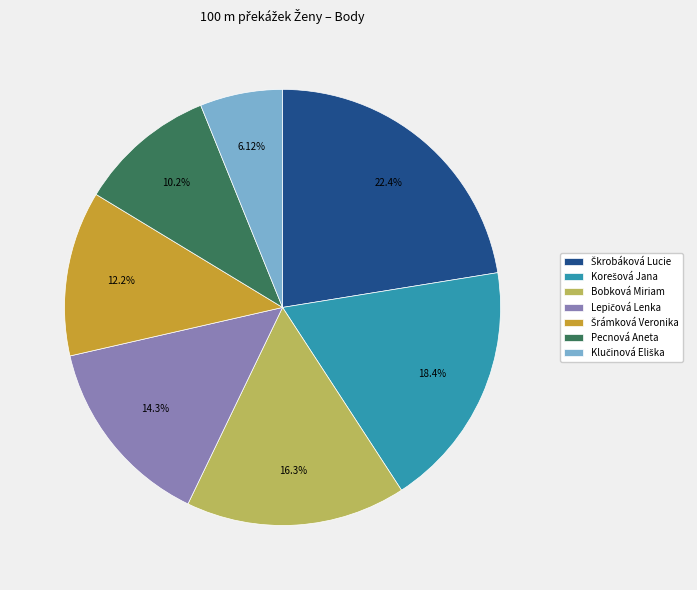

To the nearest percent, what is the difference between the largest and smallest slice percentages?

16%